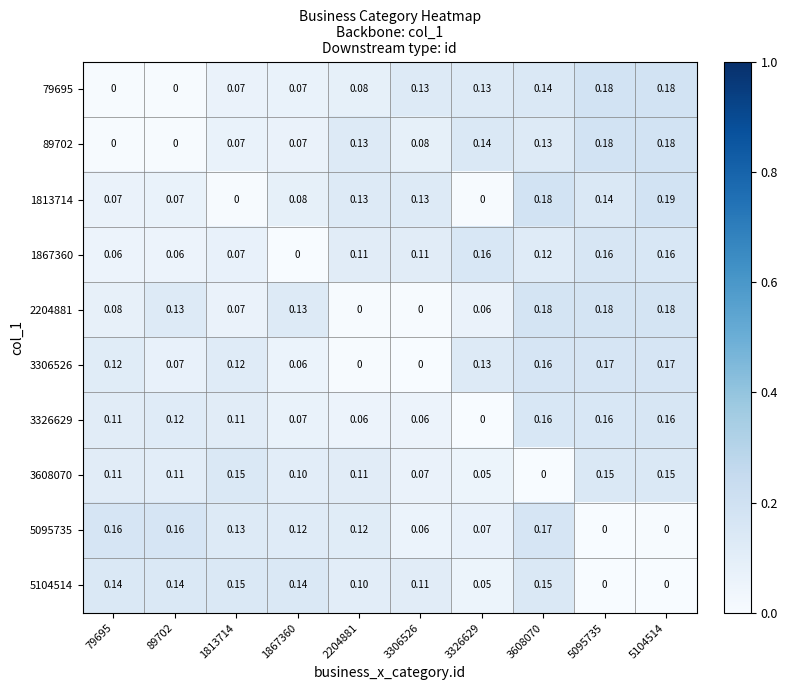

Which category has the highest value across all series?

5104514